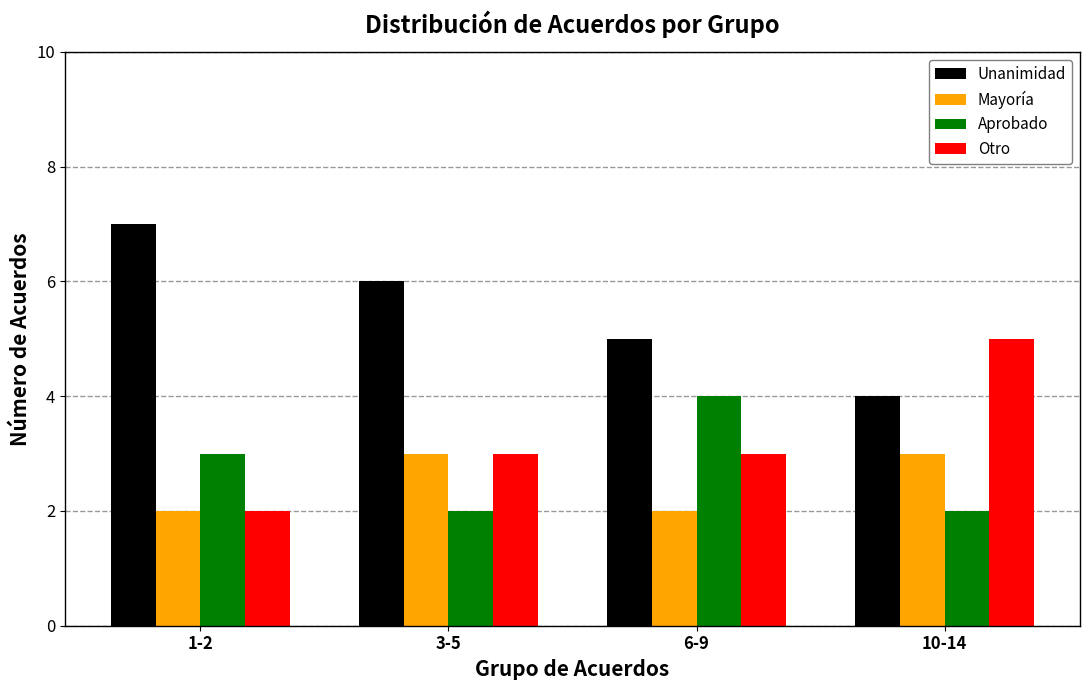

Rank the categories by Unanimidad value from lowest to highest.

10-14, 6-9, 3-5, 1-2